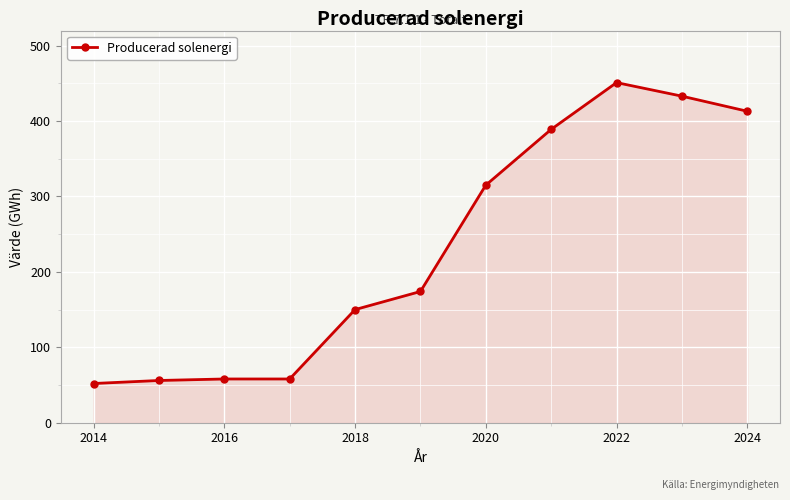

Count the number of categories in the chart.

11